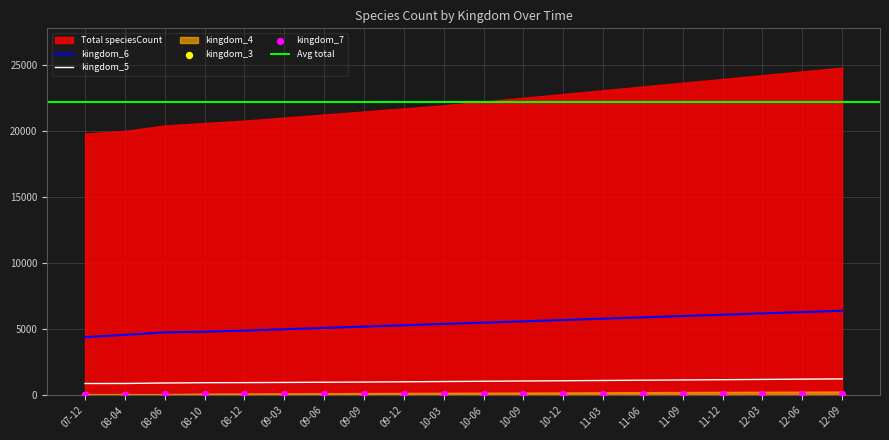

Is the value of kingdom_6 at 09-03 greater than the value of kingdom_5 at 11-12?

Yes